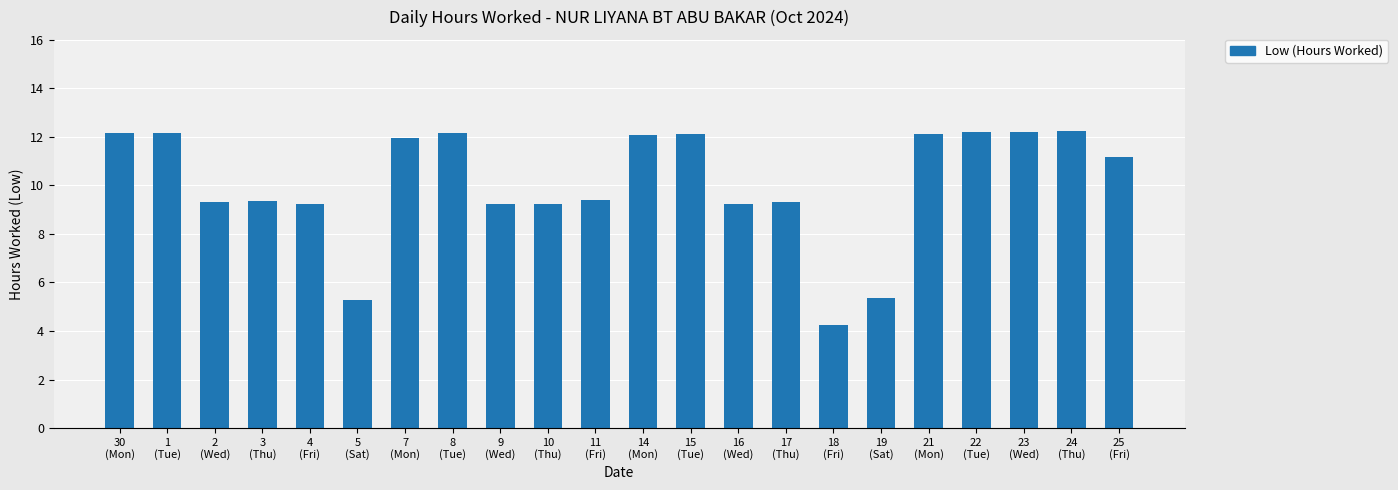

What is the smallest value displayed?

4.3